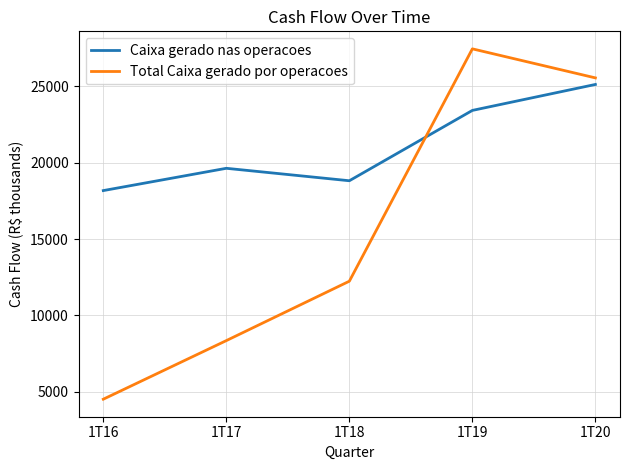

Which series changed the most between 1T18 and 1T19?

Total Caixa gerado por operacoes